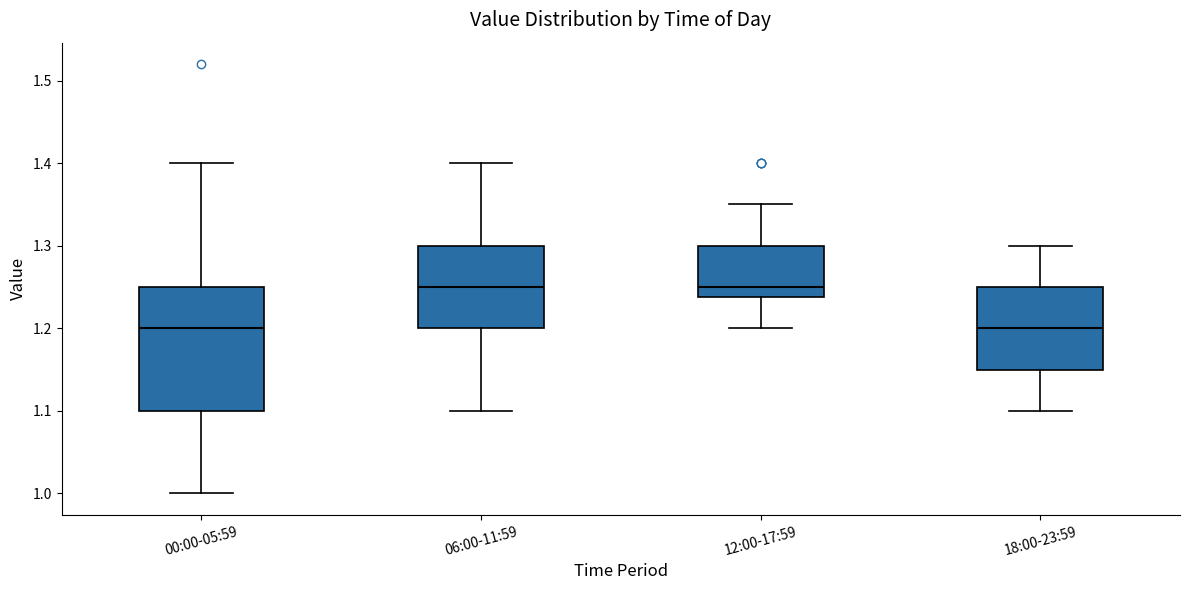

Reading left to right, read every box against the y-axis: the position of its median line, the range the box covers, and the ends of its whiskers. The values are not printed on the chart, so give them approximately, as read against the axis.

00:00-05:59: median 1.20, box 1.10 to 1.25, whiskers 1.00 to 1.40
06:00-11:59: median 1.25, box 1.20 to 1.30, whiskers 1.10 to 1.40
12:00-17:59: median 1.25, box 1.24 to 1.30, whiskers 1.20 to 1.35
18:00-23:59: median 1.20, box 1.15 to 1.25, whiskers 1.10 to 1.30